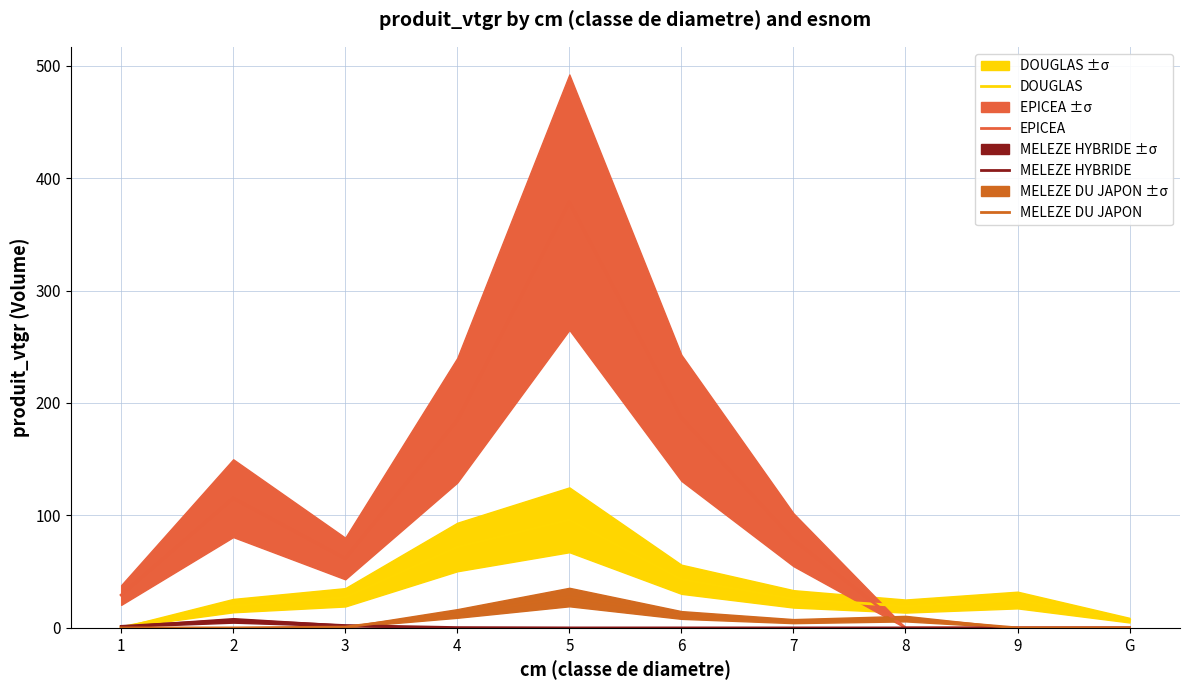

In MELEZE HYBRIDE, how many points are higher than both neighbors (excluding endpoints)?

1